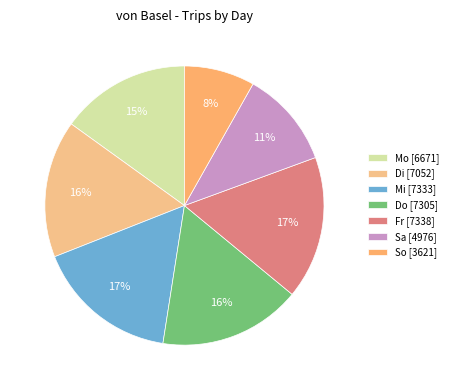

Does Fr account for over 50% of the chart?

No